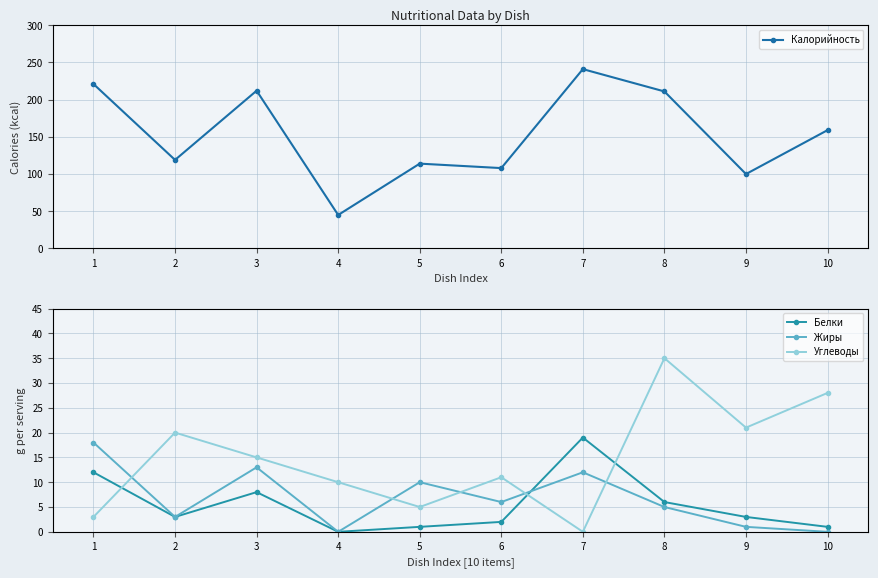

How many interior local valleys does the Углеводы series have?

3